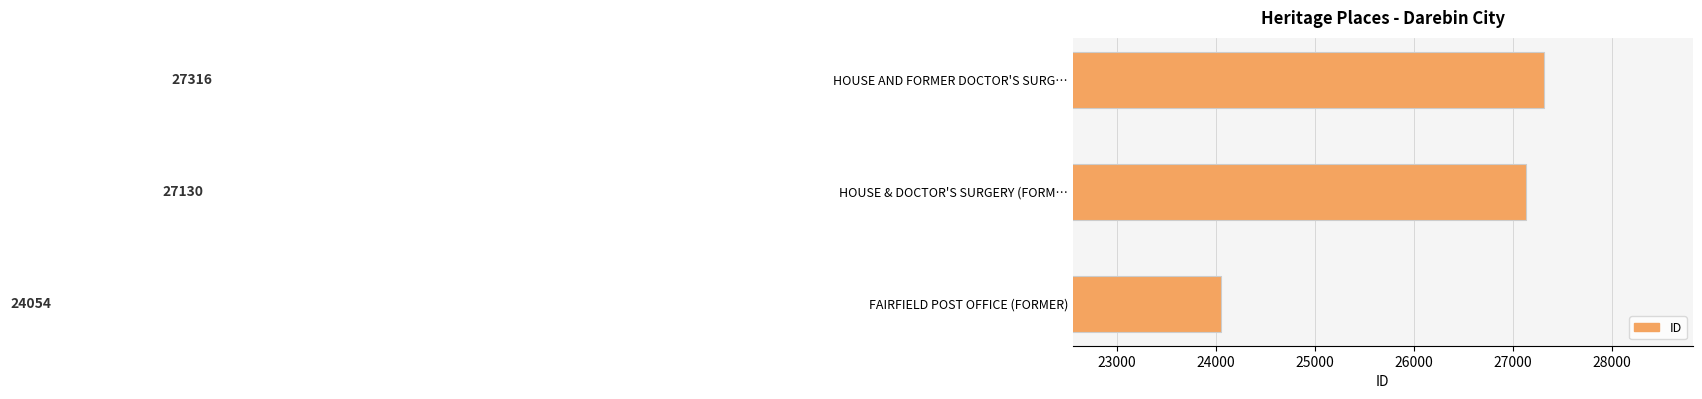

True or false: the data shows 27316 at HOUSE AND FORMER DOCTOR'S SURG….

True